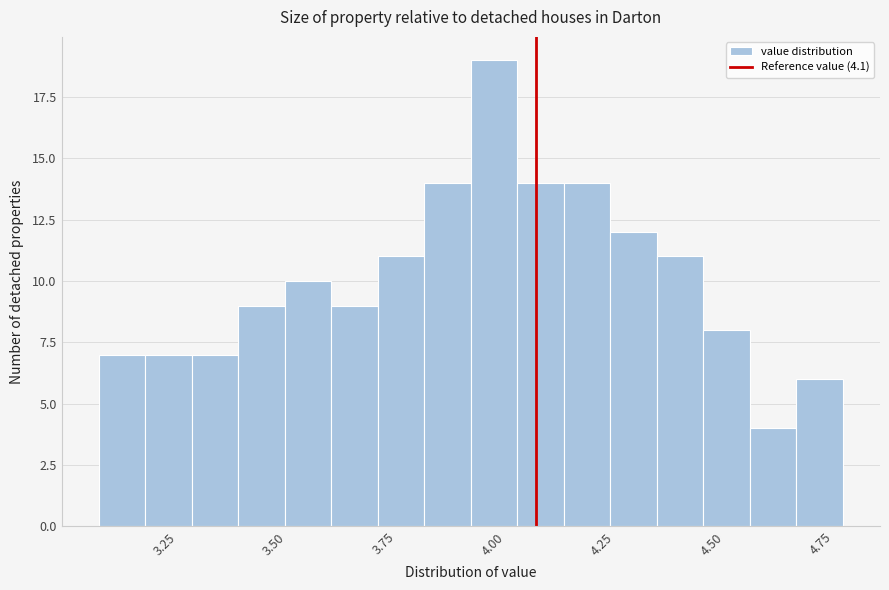

Read against the x-axis, roughly where is the centre of the tallest bar?

4.00